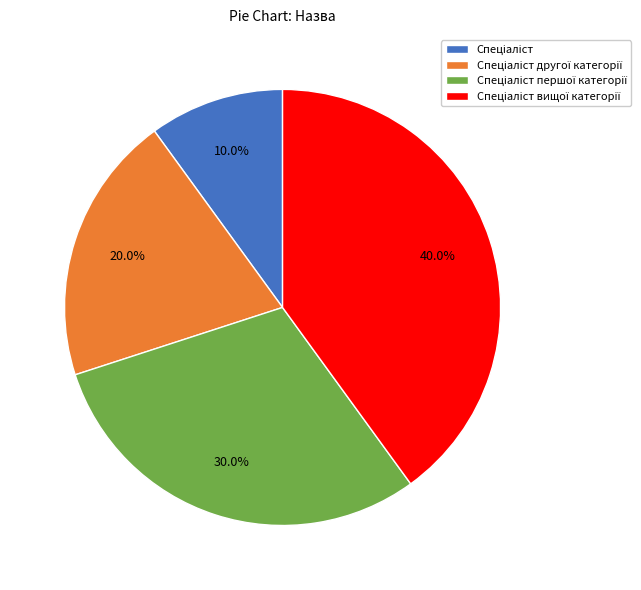

To the nearest percent, what is the difference between the largest and smallest slice percentages?

30%